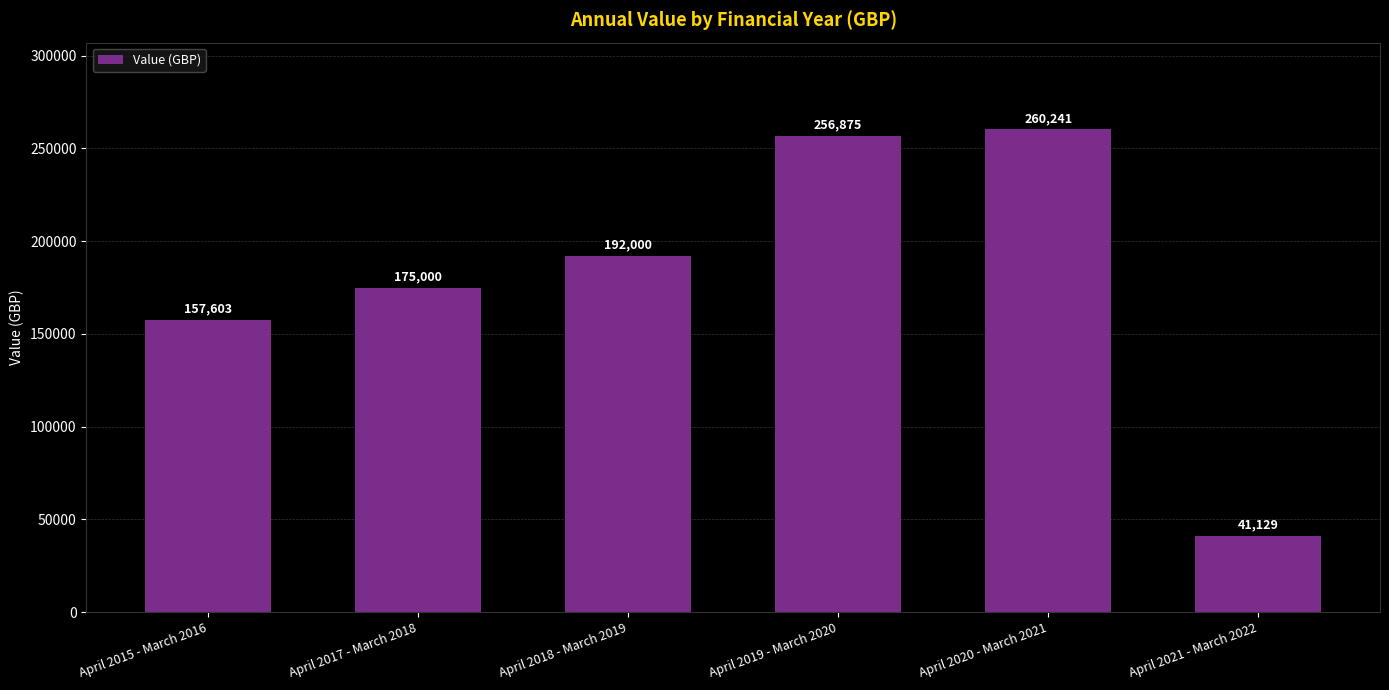

What is the ratio of the value at April 2019 - March 2020 to the value at April 2020 - March 2021?

1.0